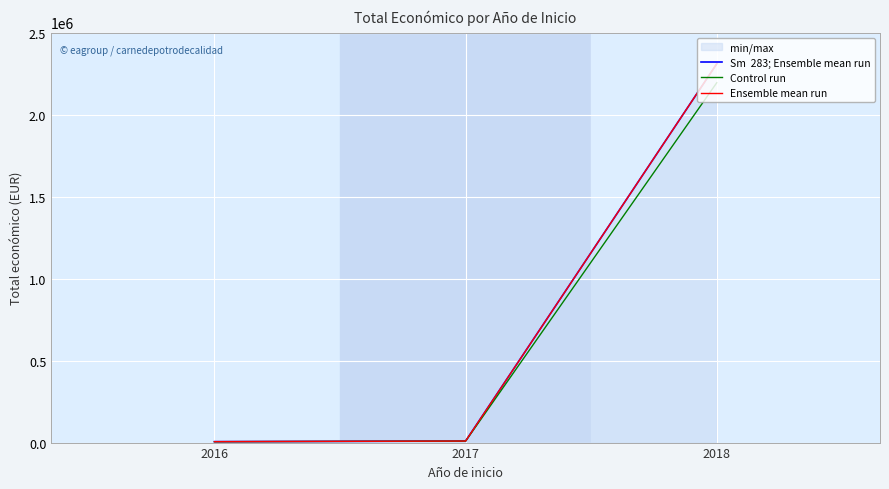

What is the value of the Sm  283; Ensemble mean run point at the 1st from the left?

5700.0